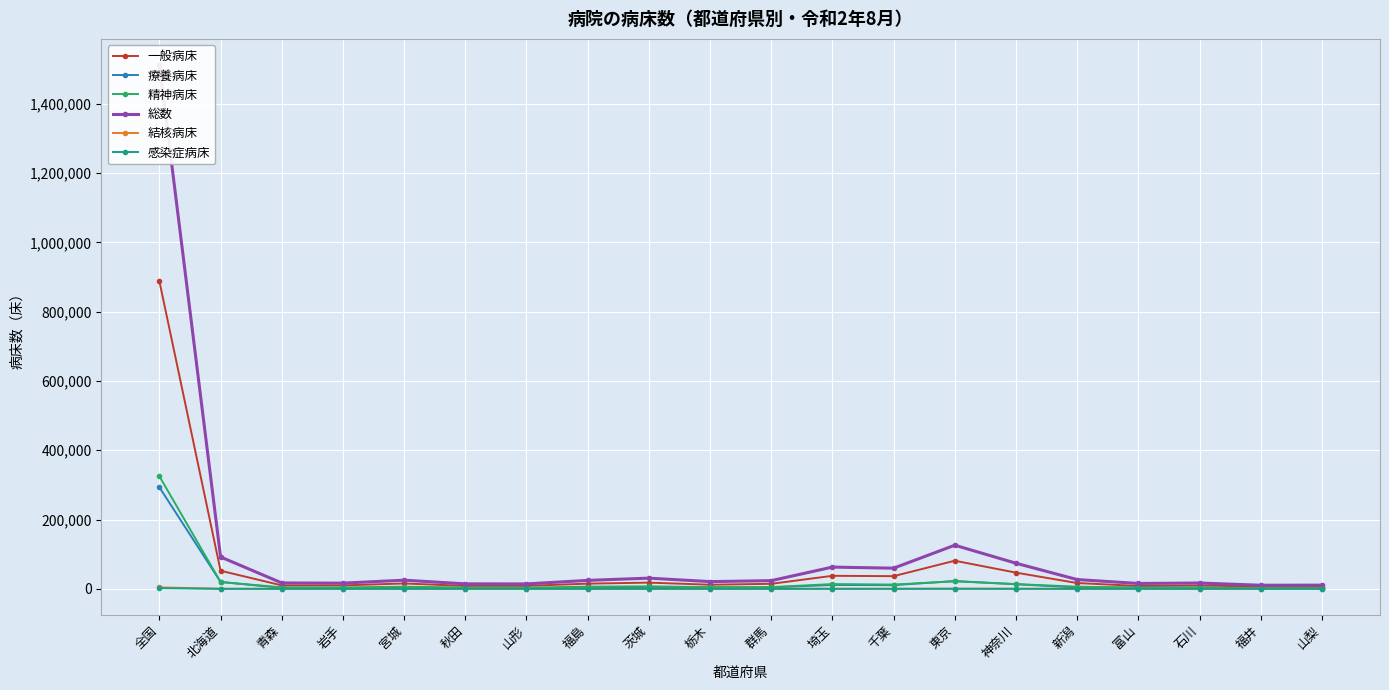

True or false: 精神病床 and 感染症病床 cross at least once.

False